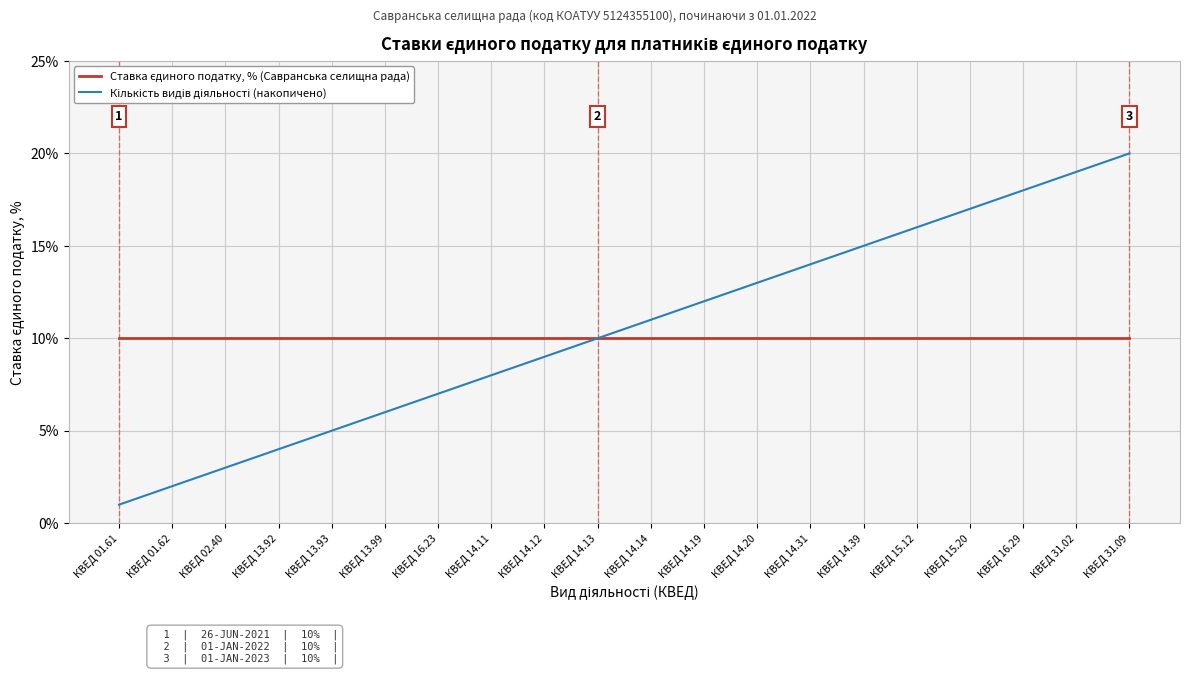

At which category does the chart reach its minimum across all series?

КВЕД 01.61